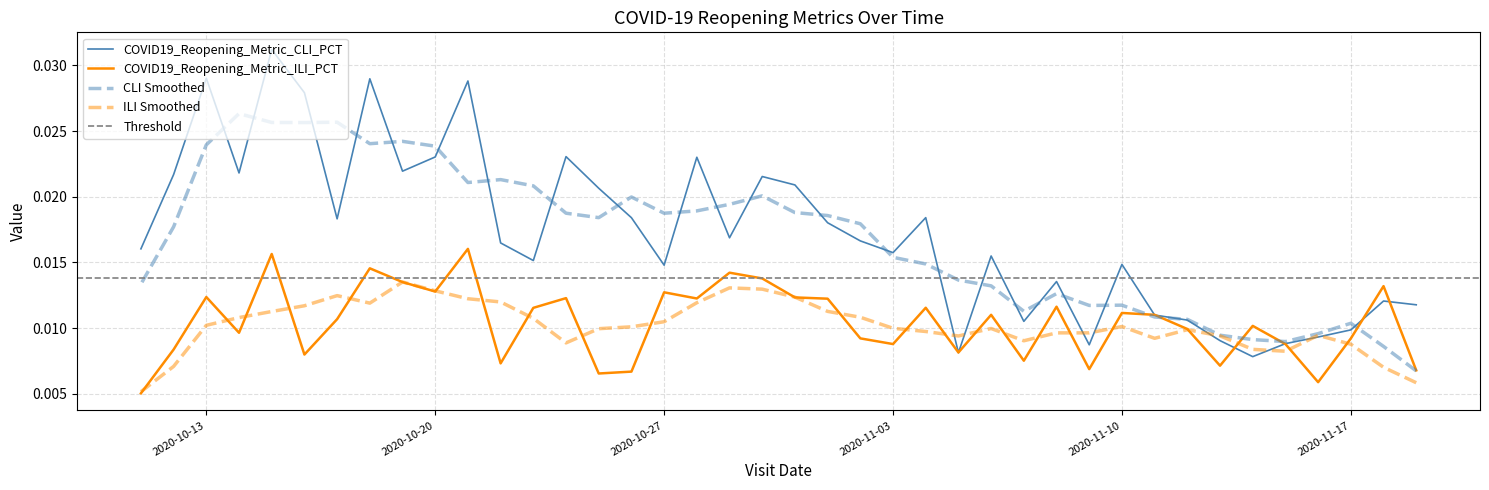

What is the label of the 22nd point from the left?

2020-11-01